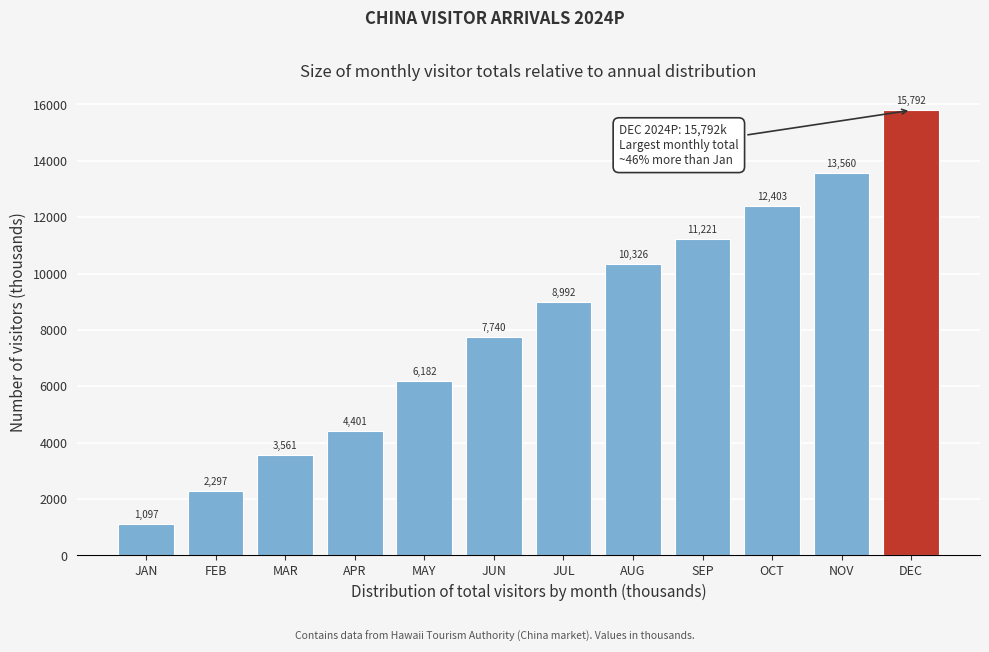

The chart shows a value of 11220.8 at SEP. True or false?

True